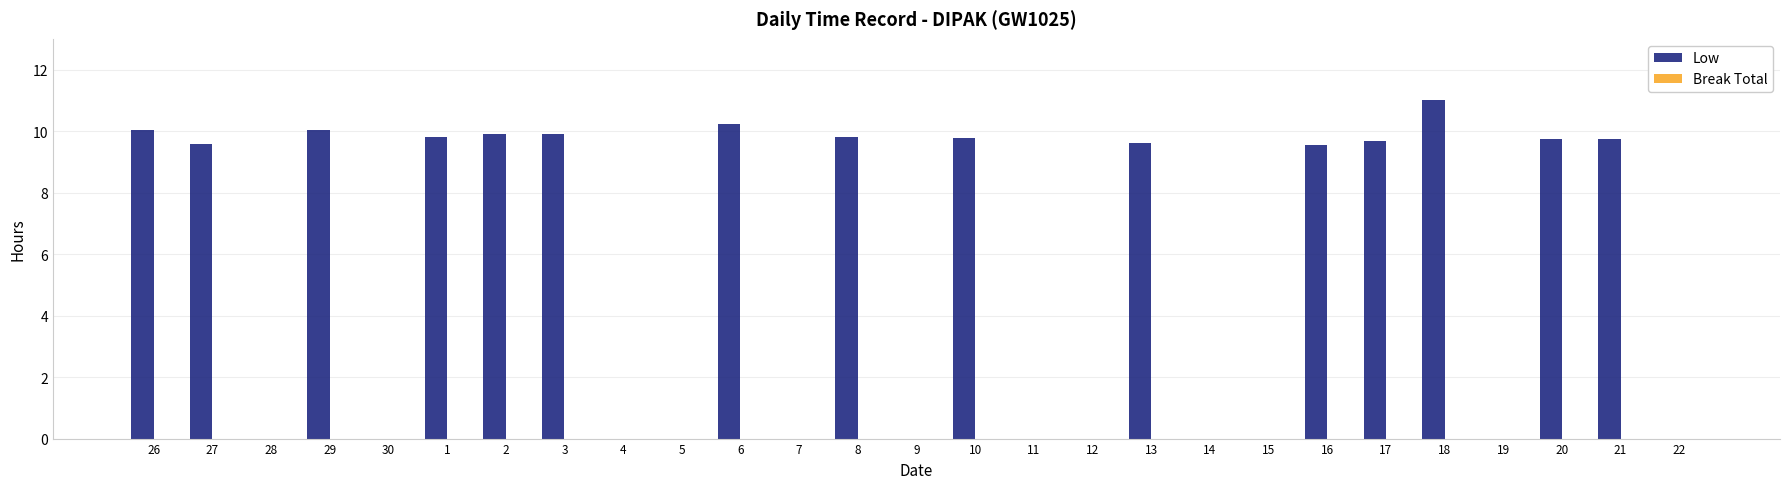

What is the approximate value at 20?

9.7